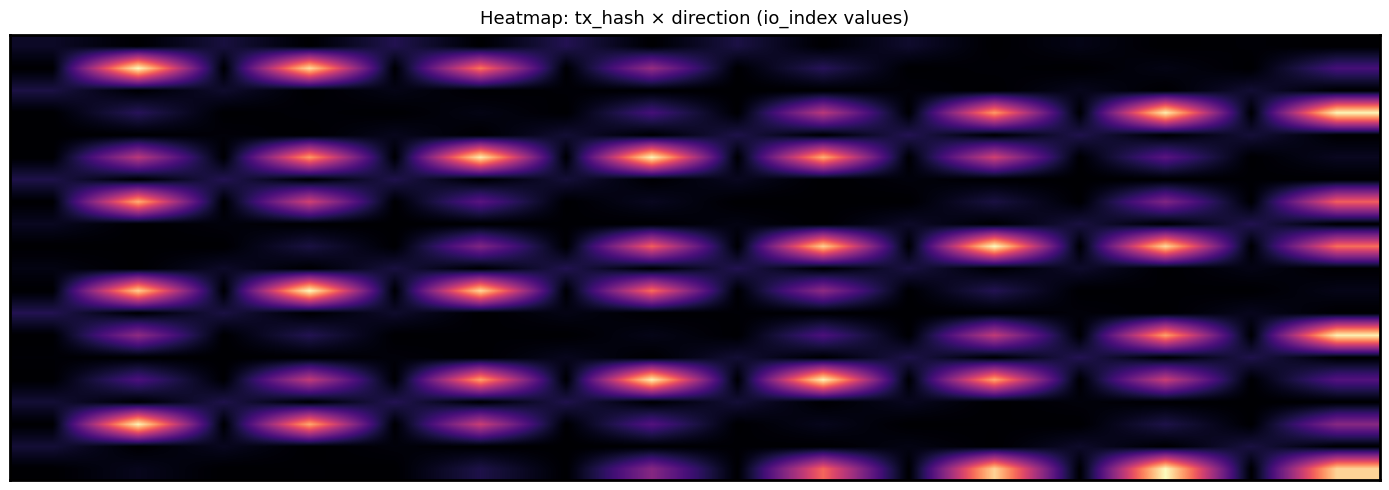

How many categories are shown in the chart?

16